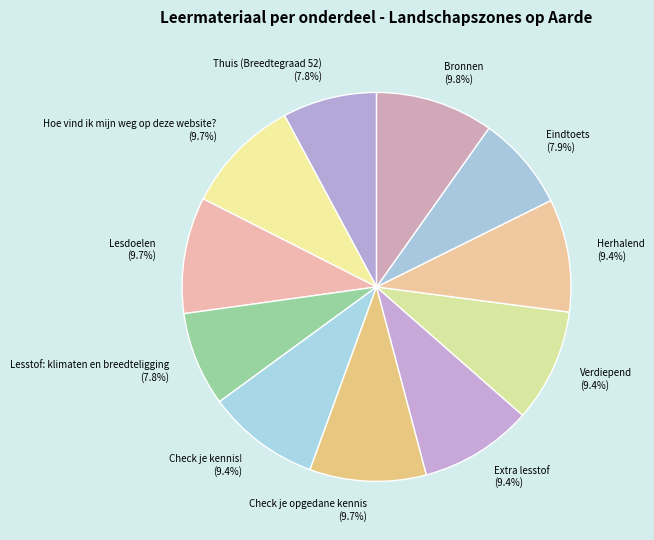

To the nearest percent, what portion does Lesstof: klimaten en breedteligging represent?

8%